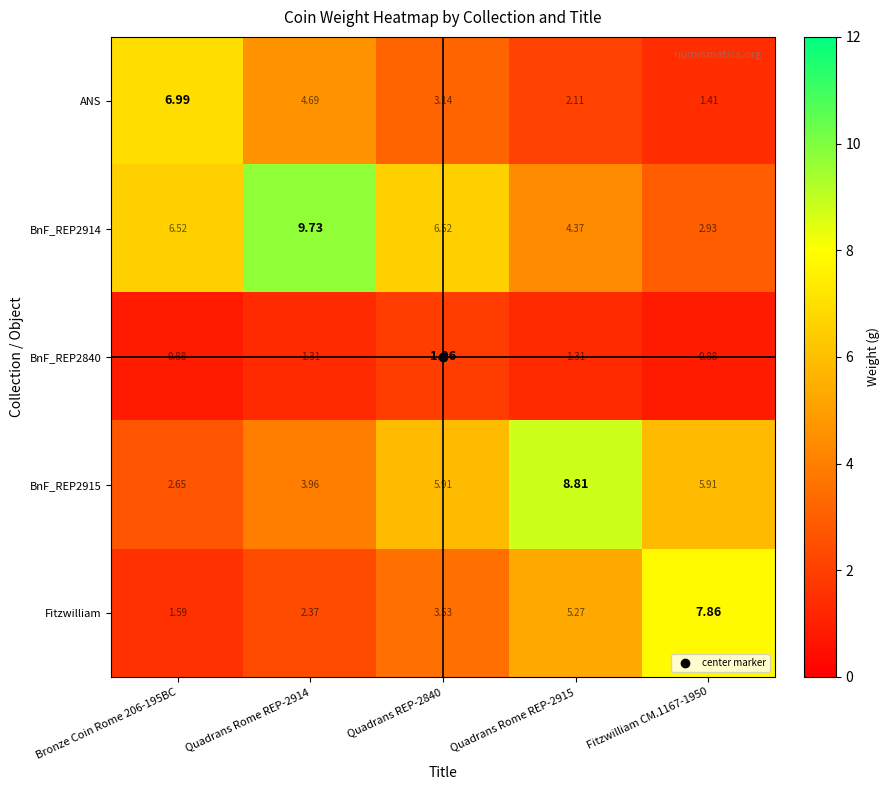

Between Quadrans REP-2840 and Fitzwilliam CM.1167-1950, which series saw the biggest shift?

Fitzwilliam